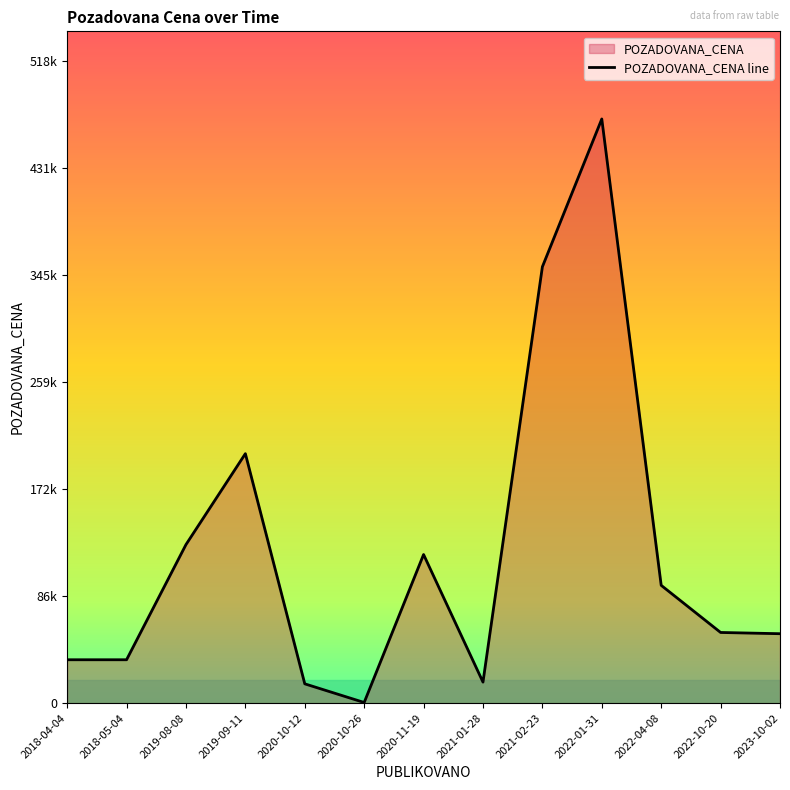

What is the average value?

121753